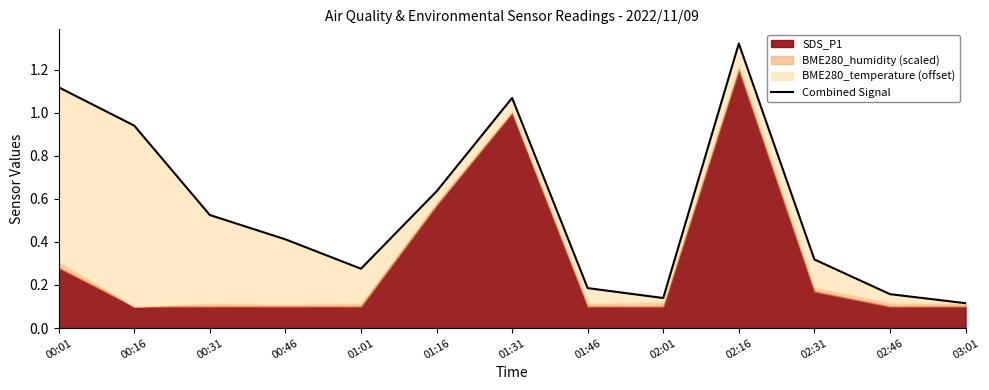

How many categories are shown in the chart?

13